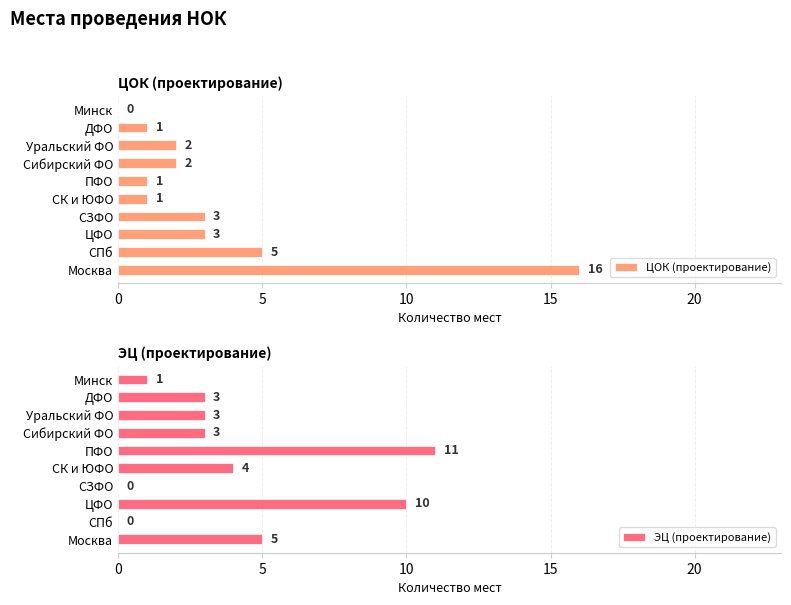

Is it true that ЭЦ (проектирование) equals 3 at Сибирский ФО?

True